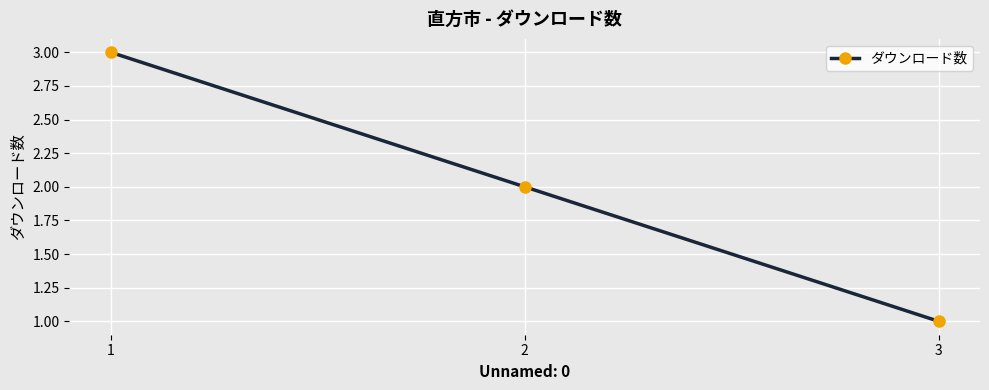

List the labels in order of value, largest first.

1, 2, 3